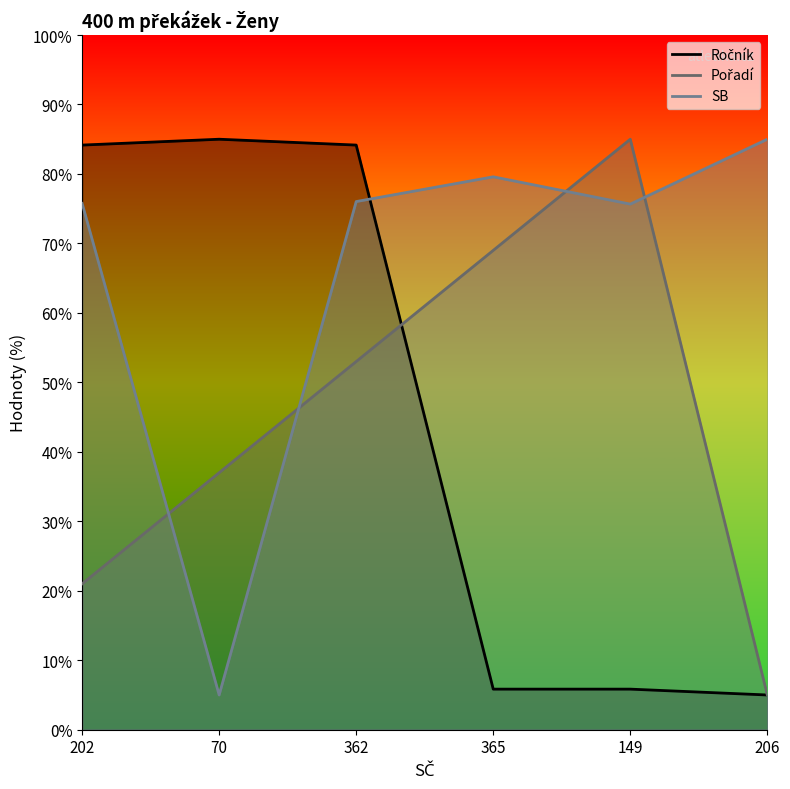

Which series changed the most between 70 and 362?

SB